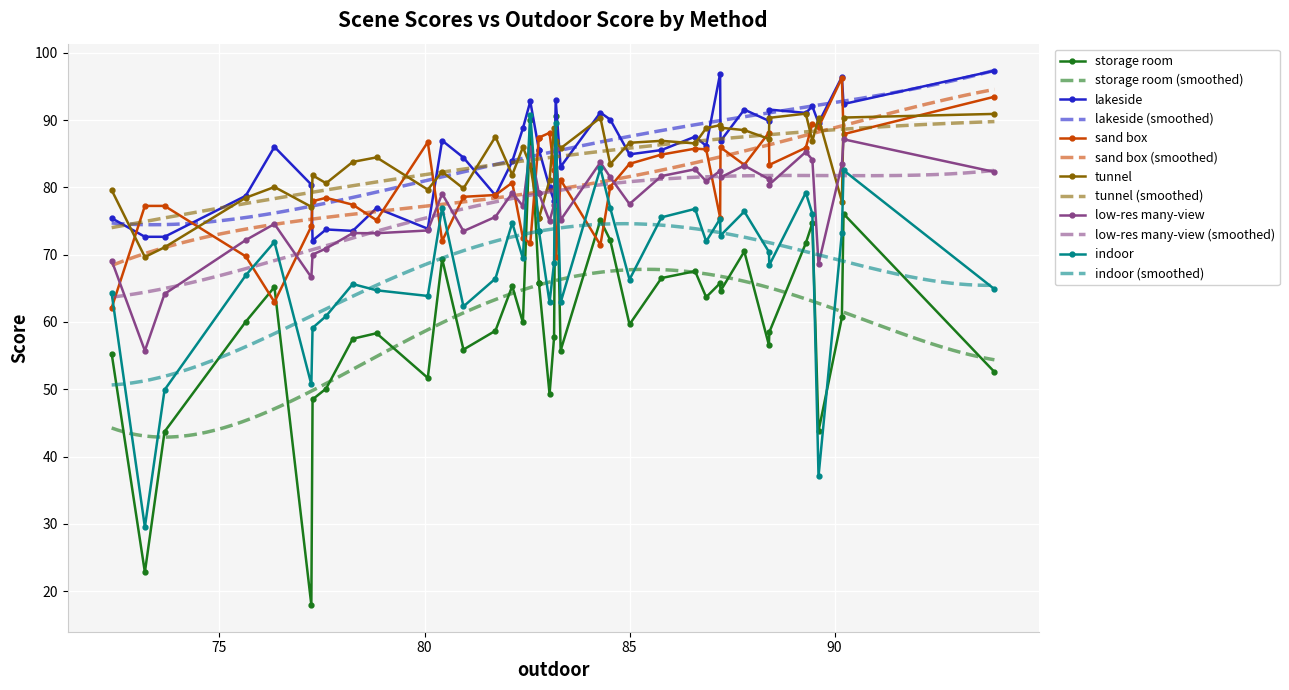

How many data points does each series have?

40